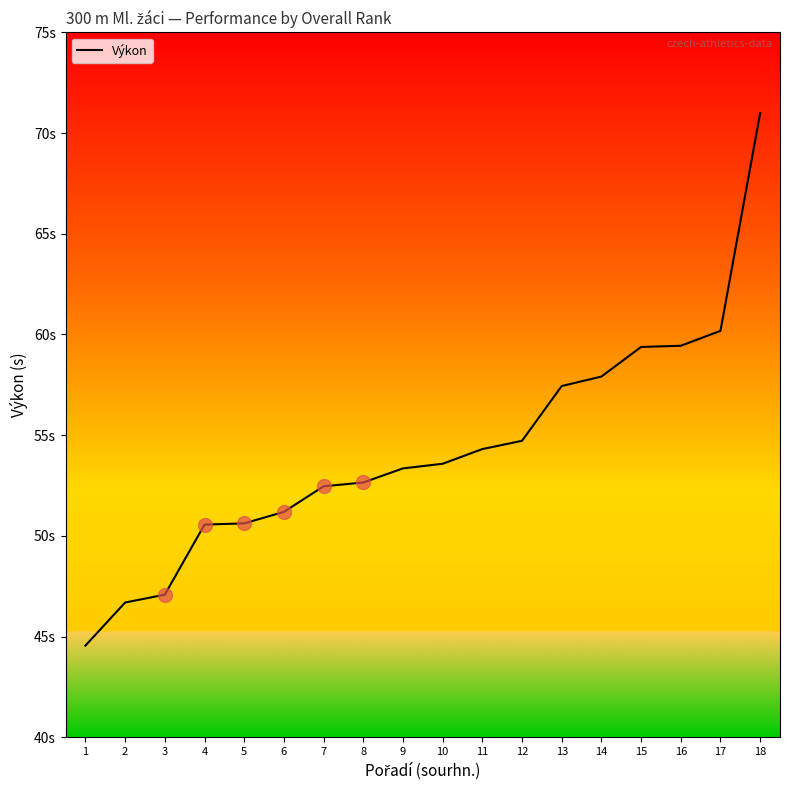

Is this an area chart (filled region under the line)?

No